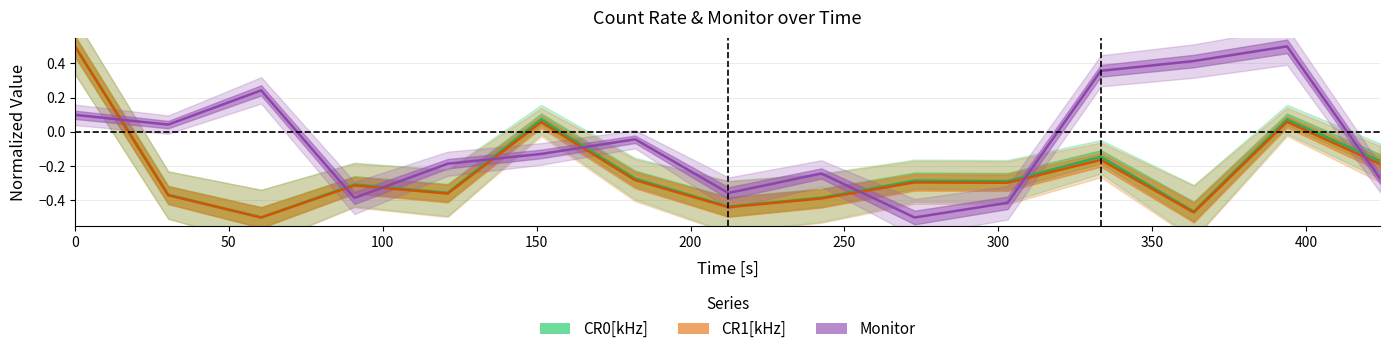

What position from the right is 30.3?

14